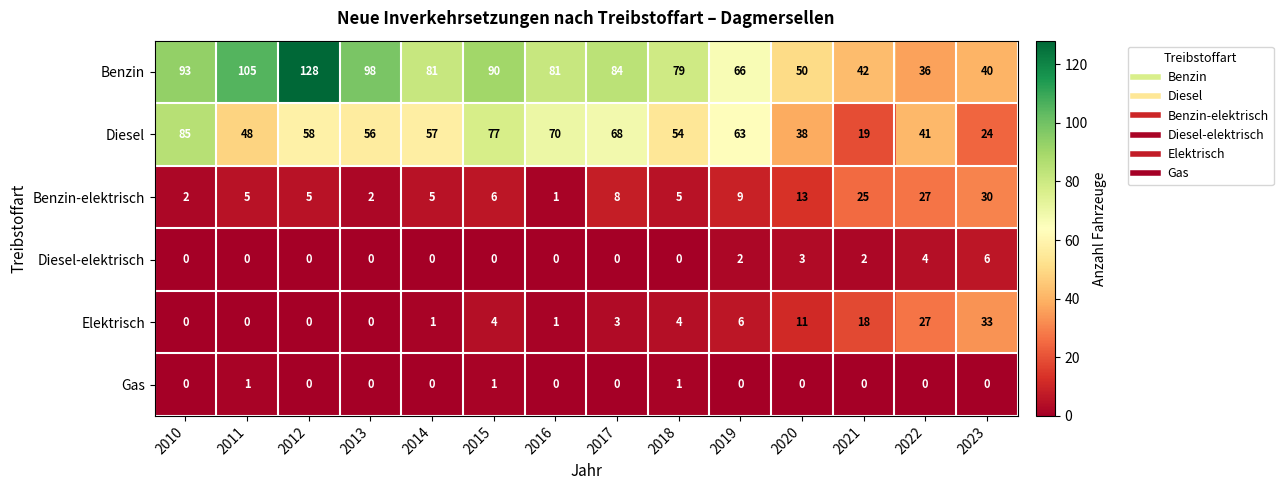

How many categories are shown in the chart?

14